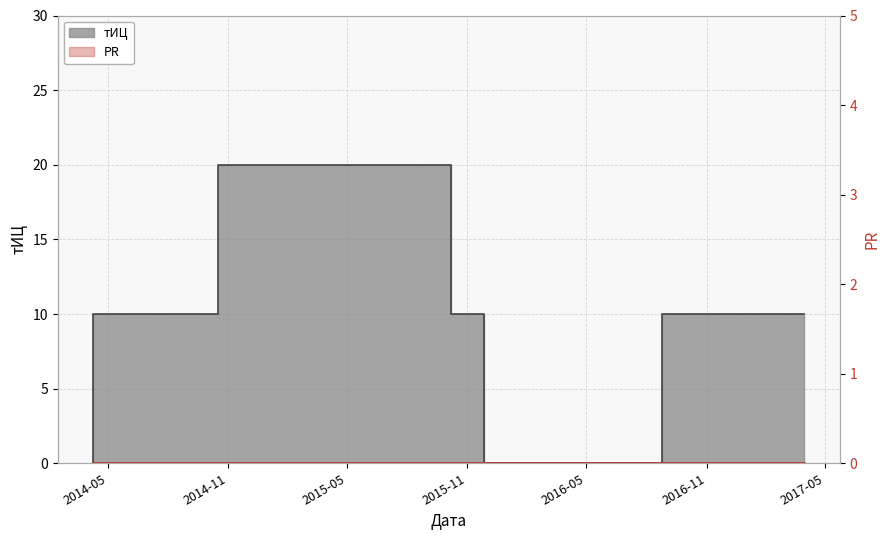

How many points are higher than both their immediate neighbors (excluding endpoints)?

1